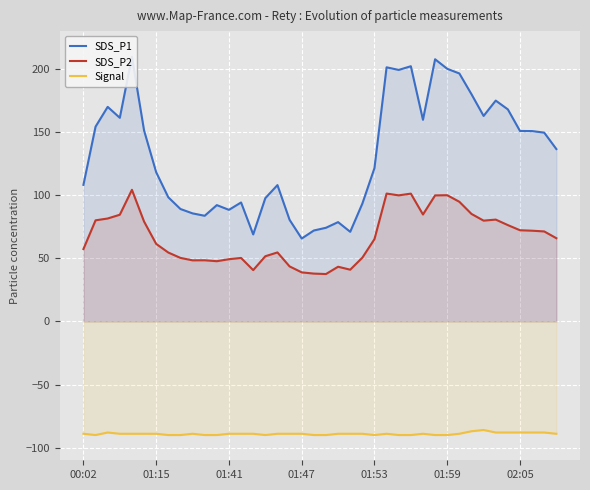

Does the chart display data point markers on the line(s)?

No